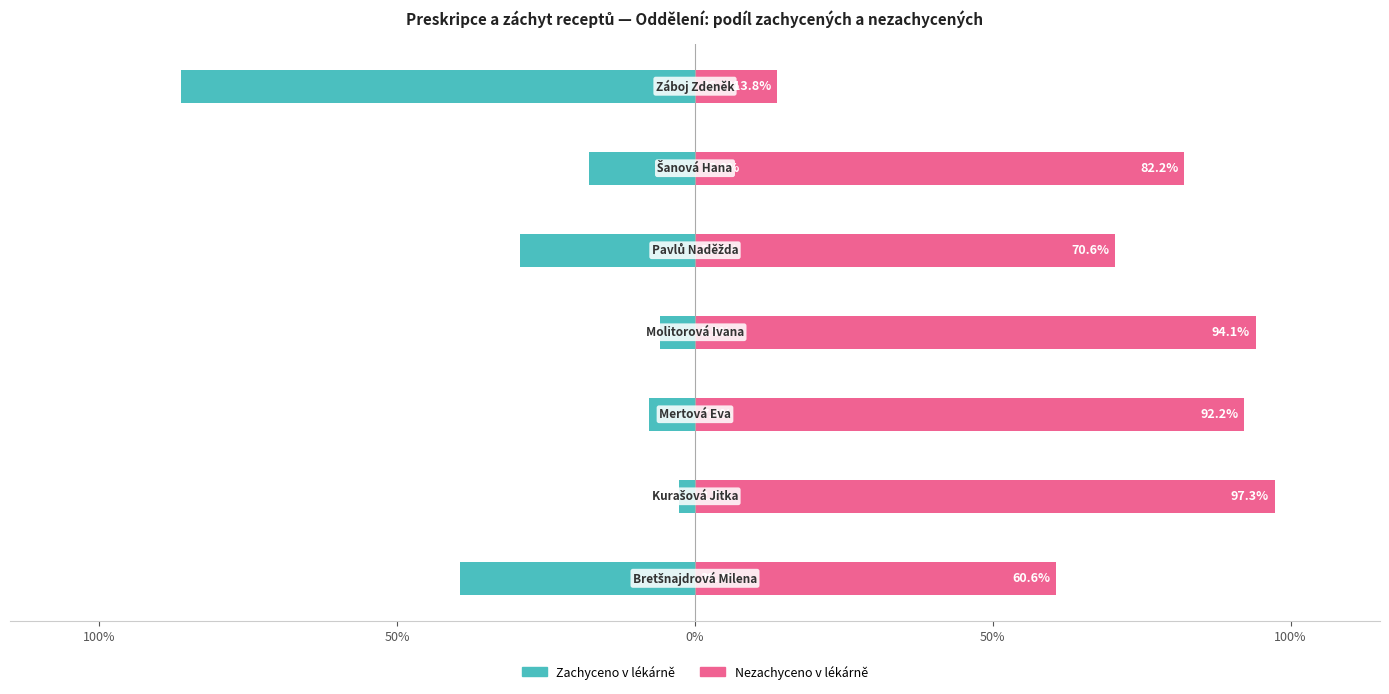

What are all the series names shown in the legend?

Zachyceno v lékárně, Nezachyceno v lékárně